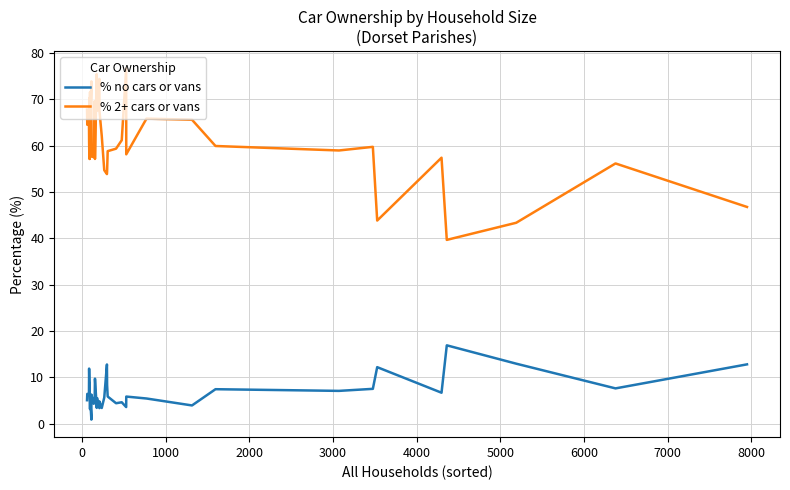

What is the lowest value of the % no cars or vans series?

0.9